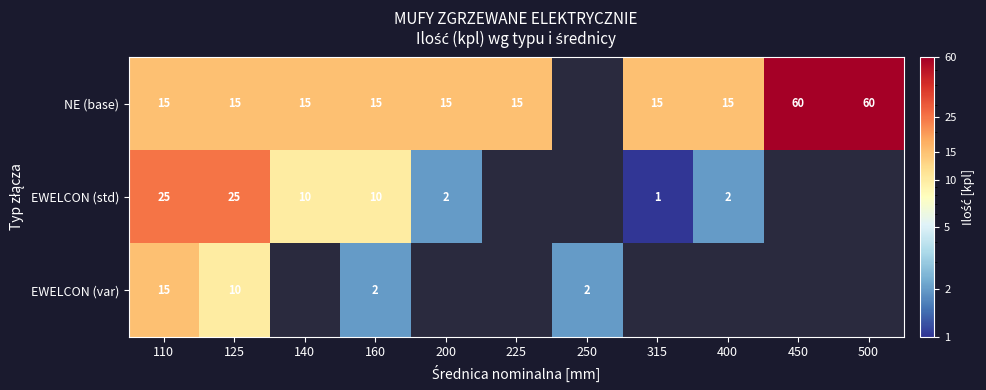

What is the greatest value displayed?

60.0